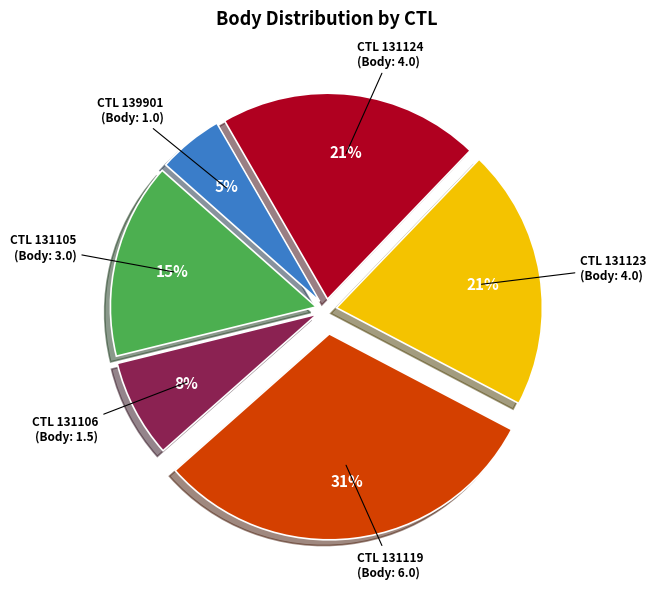

The CTL 131123 (Body: 4.0) slice represents 21% of the pie. True or false?

True